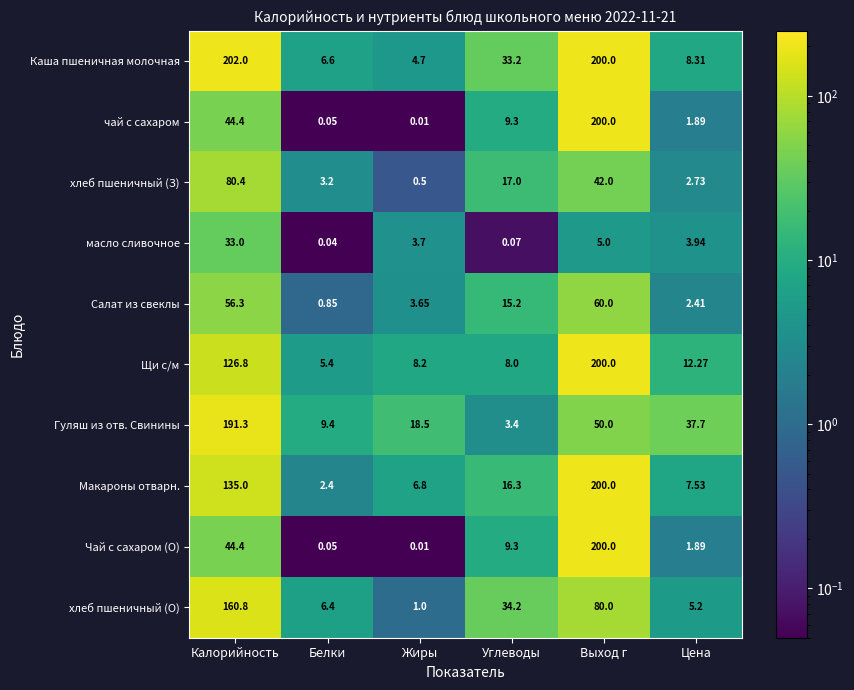

Which series has the largest total across all categories?

Каша пшеничная молочная